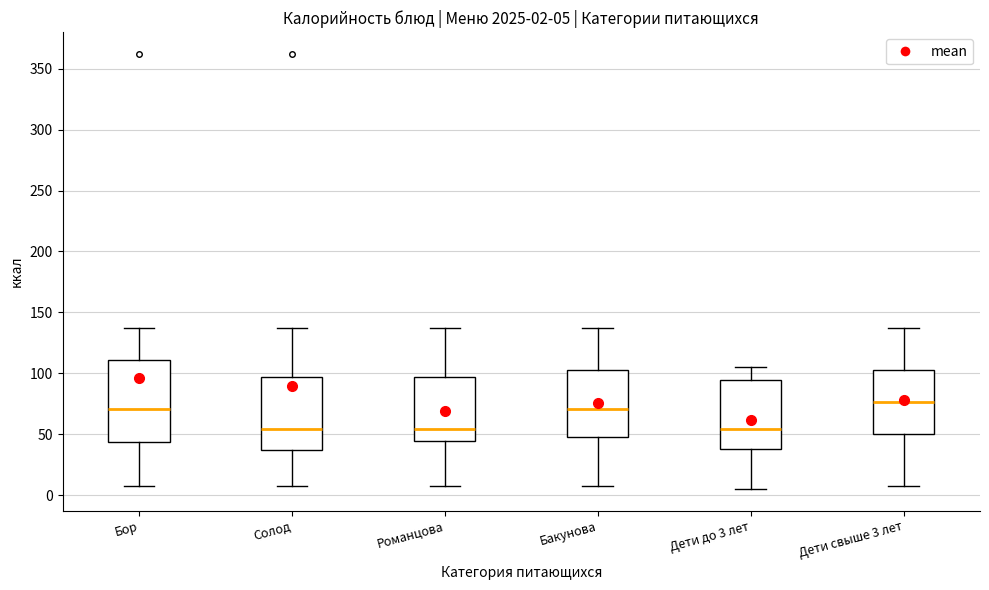

Which box is the tallest, from its lower edge to its upper edge?

Бор